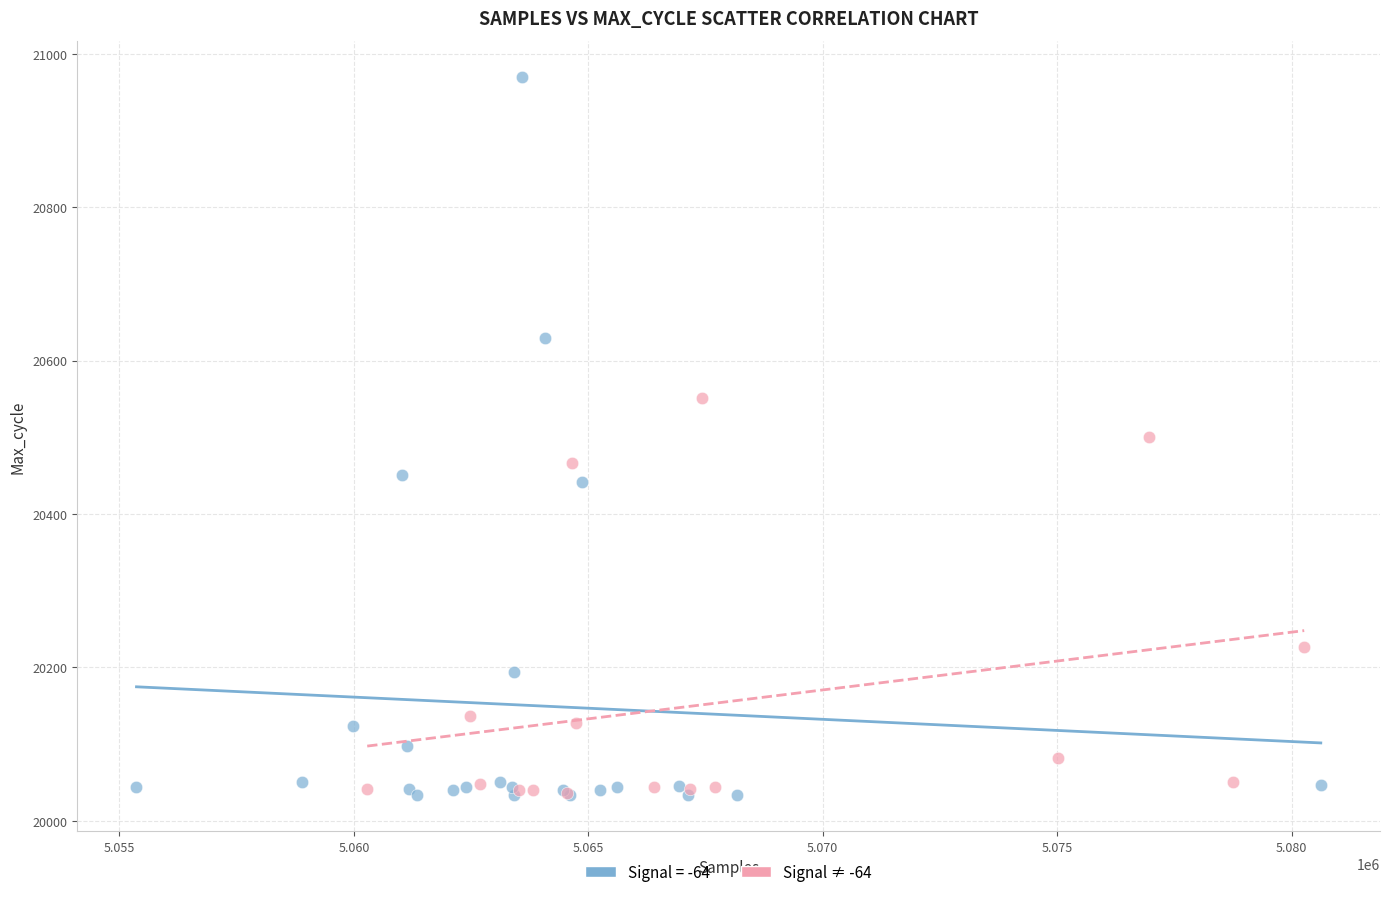

Which series has the largest Y range (max minus min)?

Signal = -64